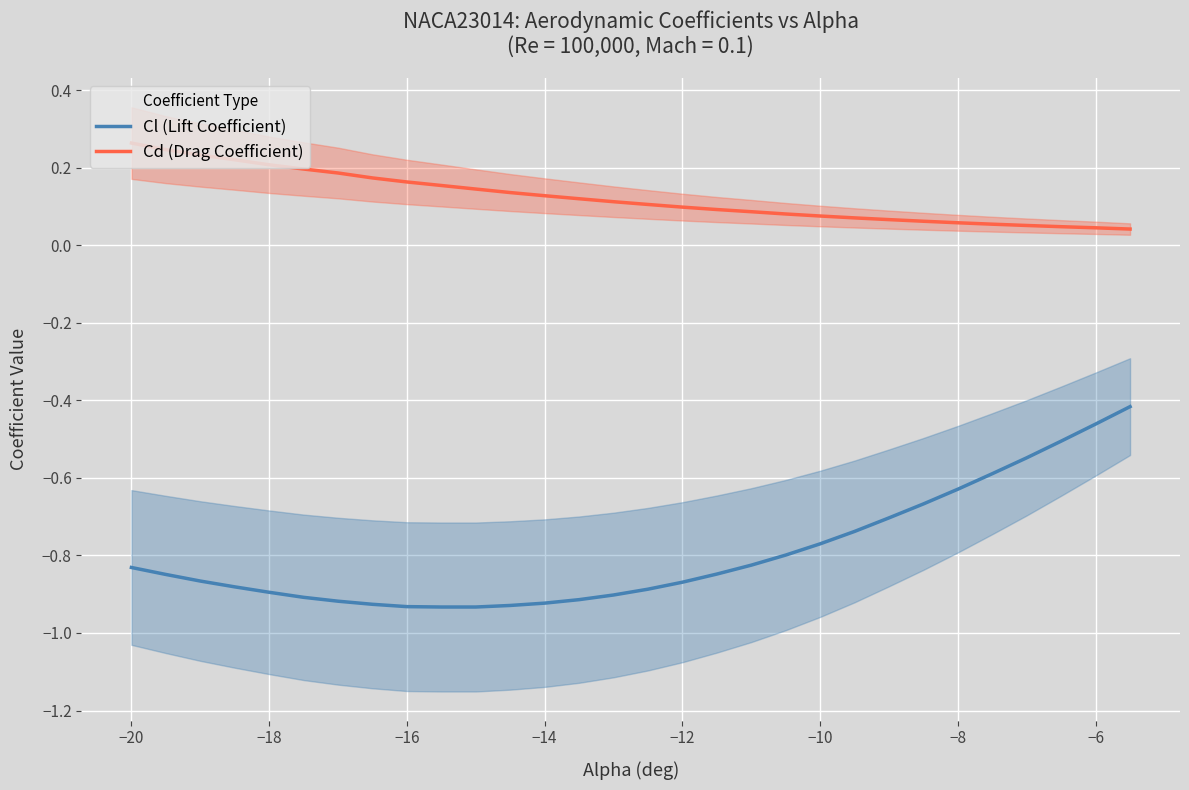

List the series in order of their overall mean, lowest first.

Cl (Lift Coefficient), Cd (Drag Coefficient)